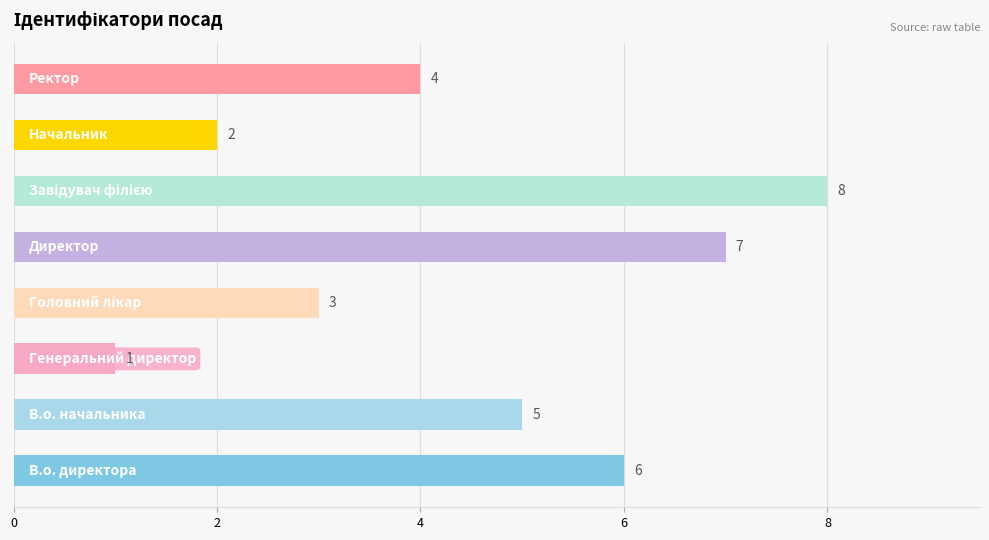

What is the greatest value displayed?

8